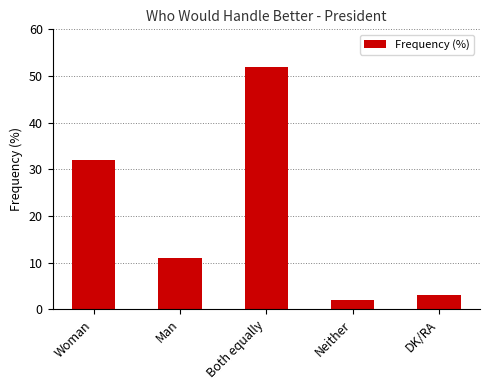

The value at Woman is 32. True or false?

True